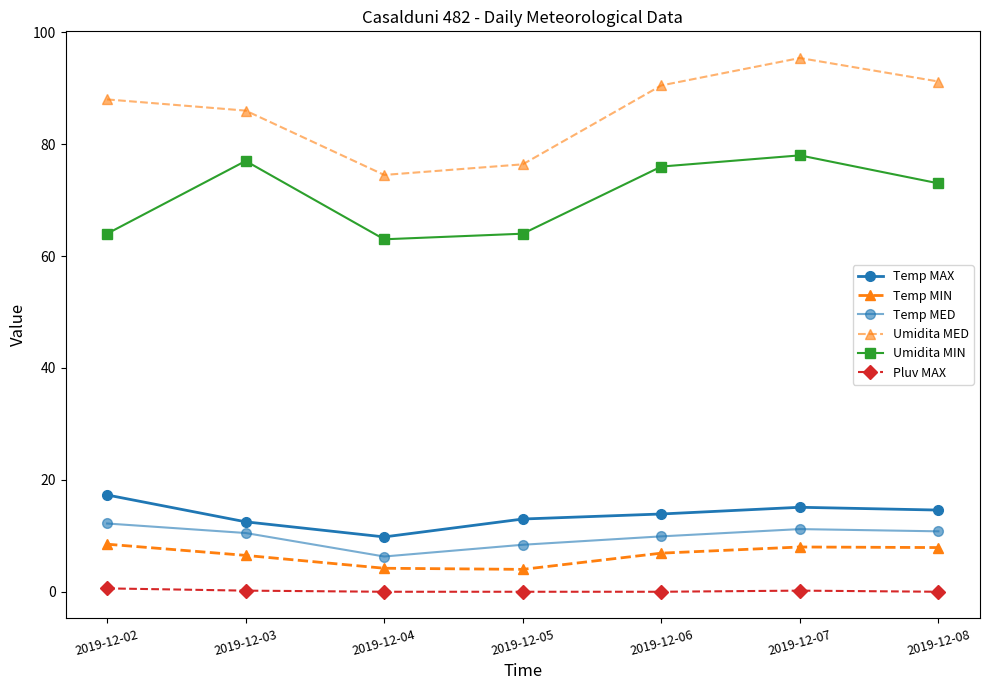

What is the value of the Temp MAX point at the 1st from the left?

17.3